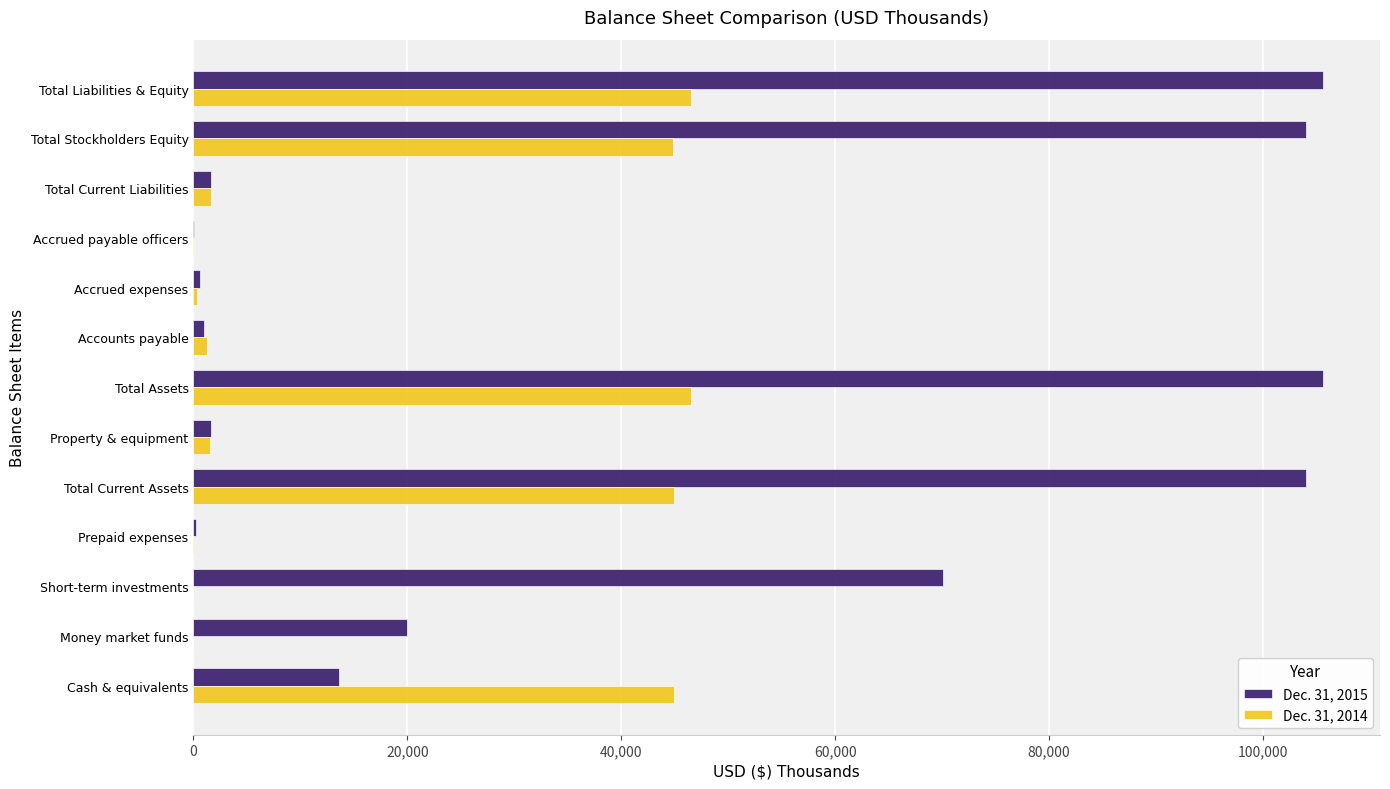

Count the number of data series in this chart.

2